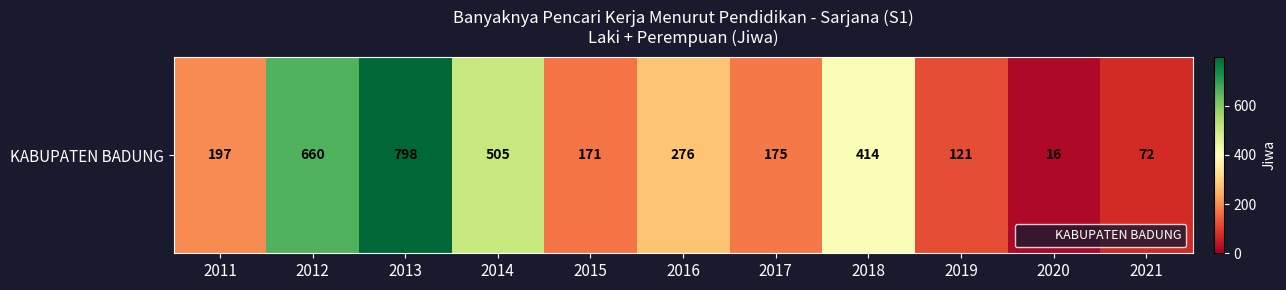

What is the difference between the maximum and second lowest values?

726